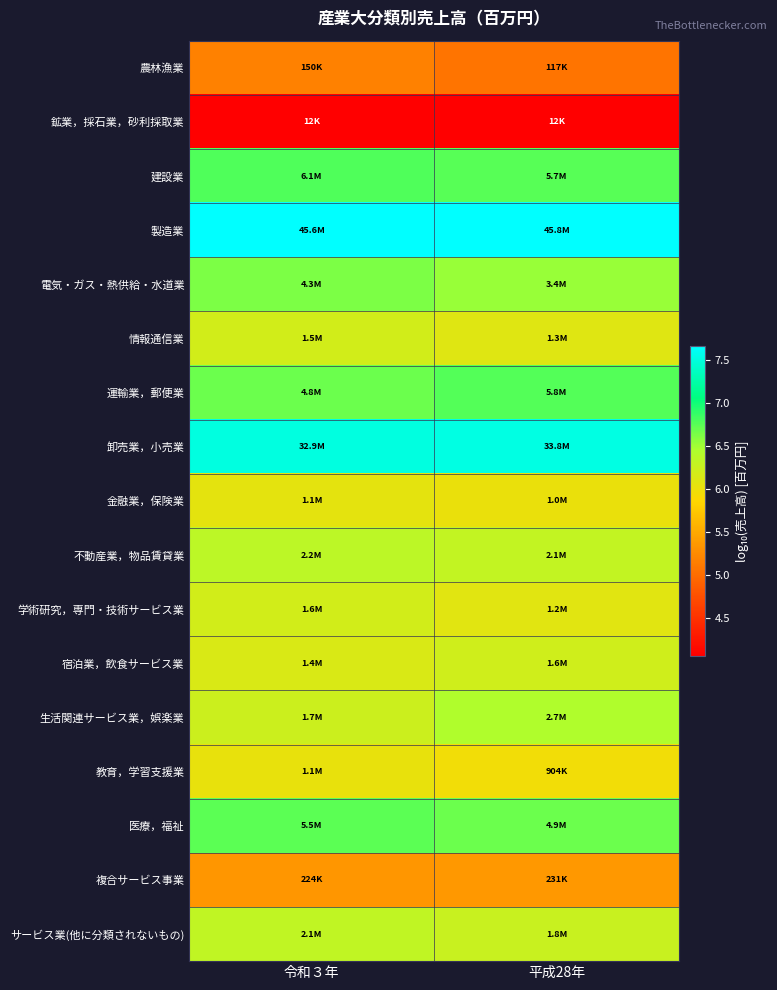

What is the maximum value shown in the chart?

7.7